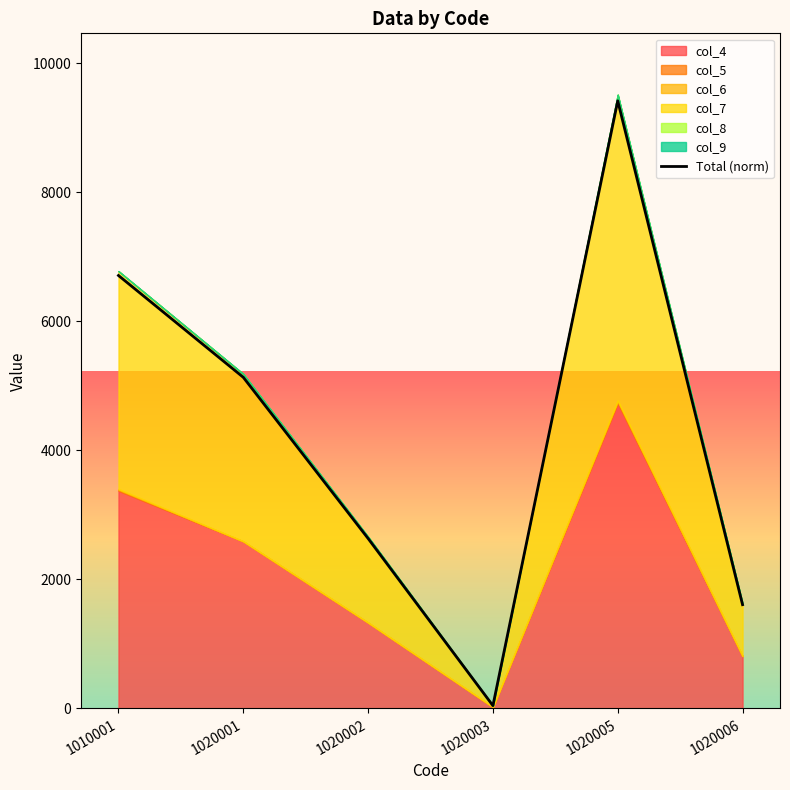

Where does the data first go above 5132?

1010001